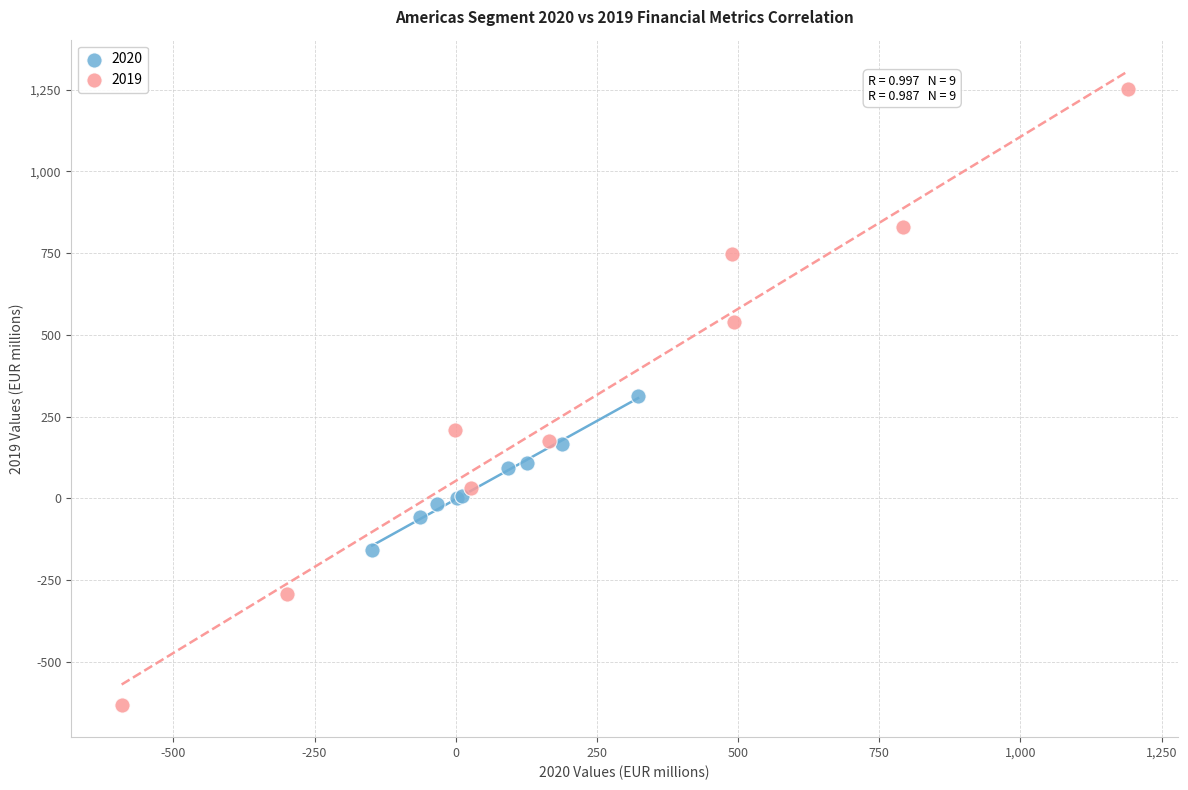

Which series contains the highest Y value?

2019